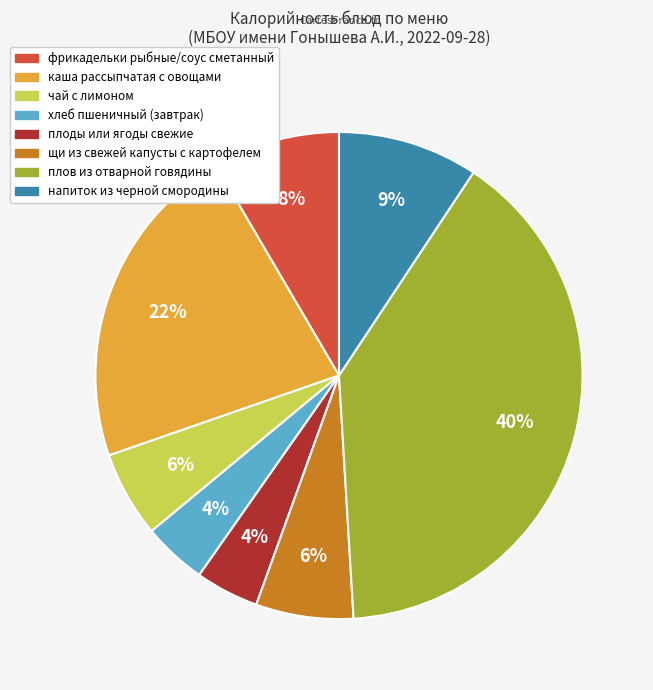

To the nearest percent, what is the difference between the largest and smallest slice percentages?

36%